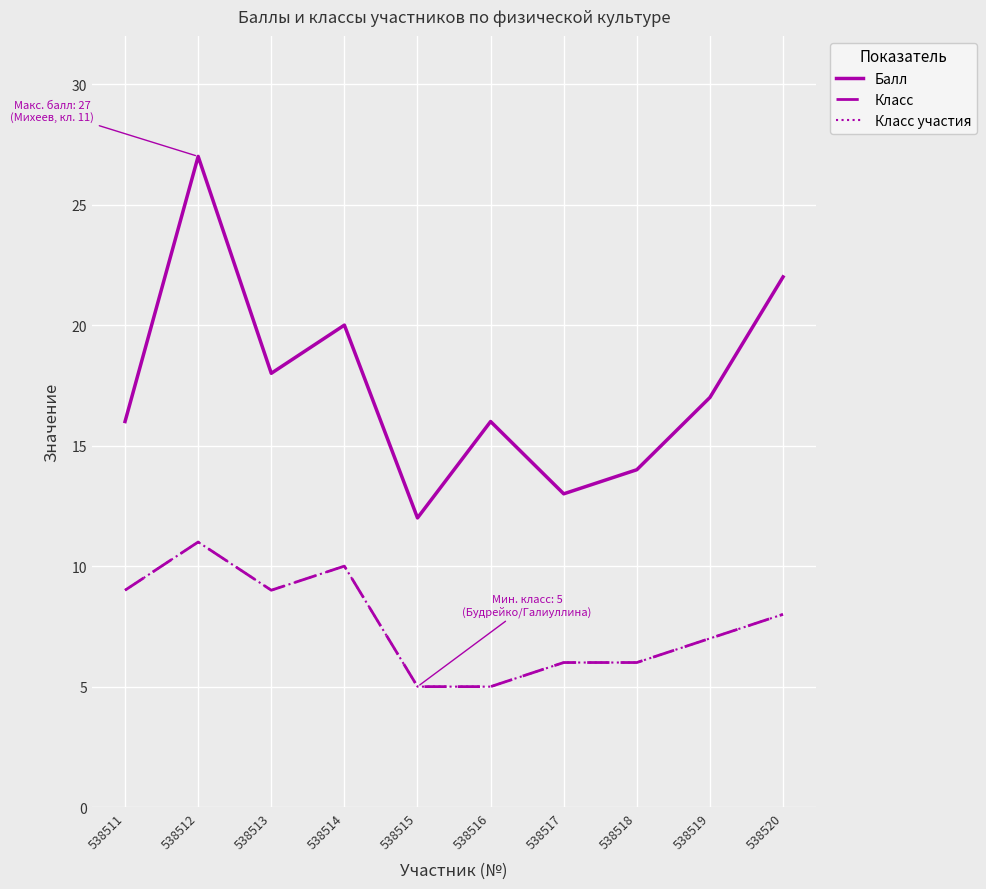

What is the difference between the highest and lowest values at 538520?

14